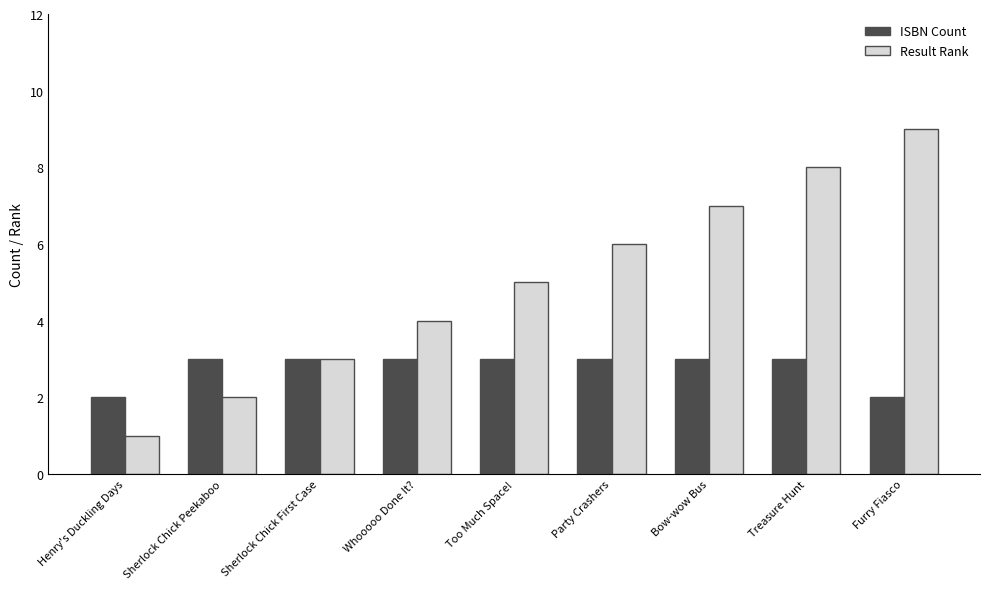

Count the Result Rank values in the range 3 to 7.

5